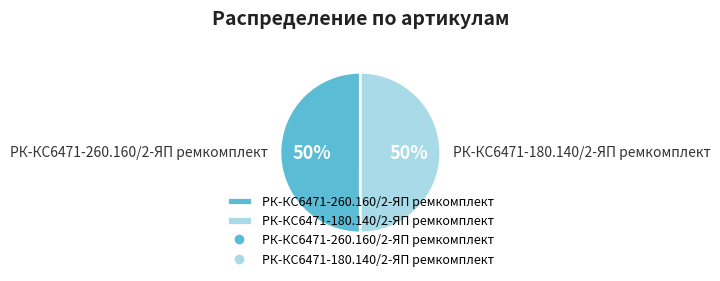

To the nearest percent, what portion does РК-КС6471-180.140/2-ЯП ремкомплект represent?

50%